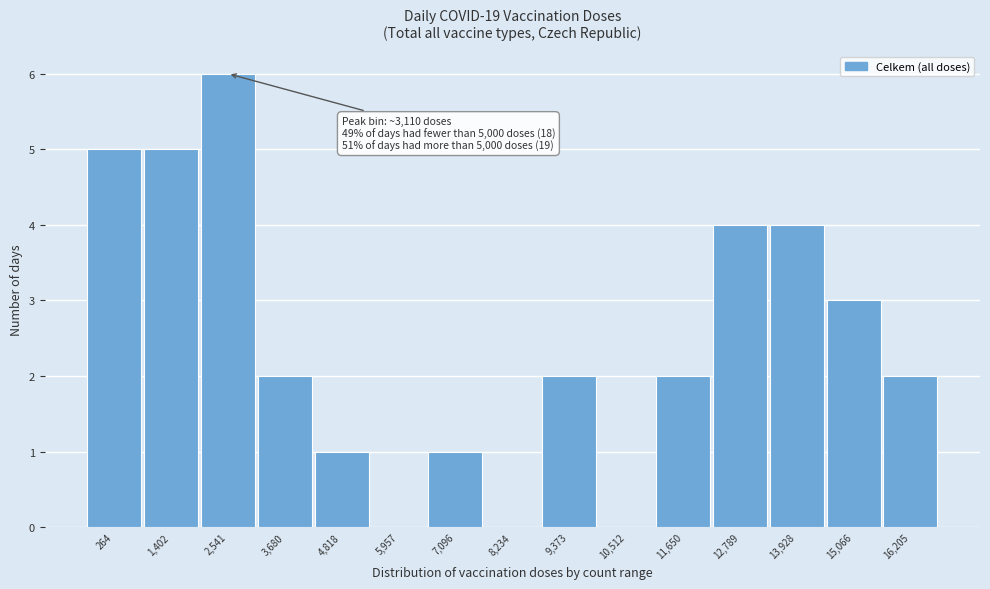

Reading right to left, extract all data points from this chart.

16,205=2	15,066=3	13,928=4	12,789=4	11,650=2	10,512=0	9,373=2	8,234=0	7,096=1	5,957=0	4,818=1	3,680=2	2,541=6	1,402=5	264=5